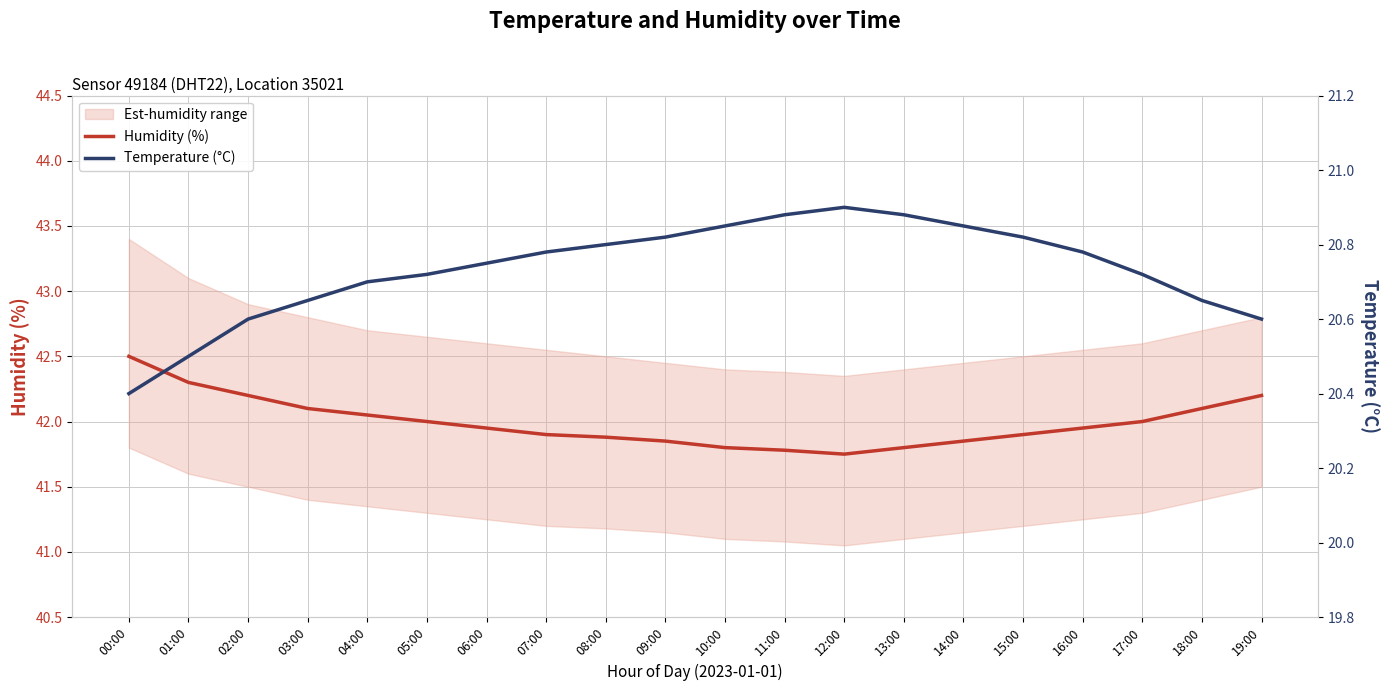

How many lines are shown in the chart?

2